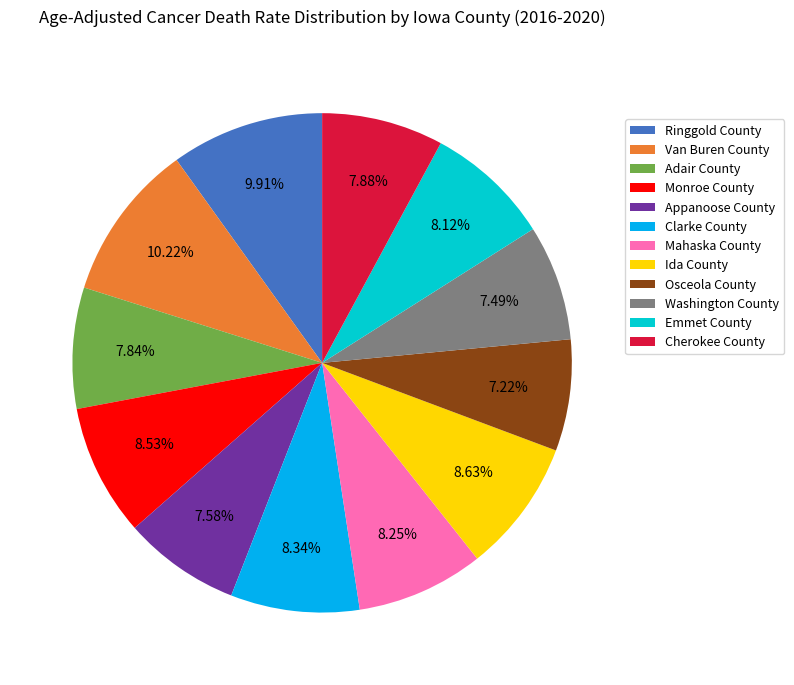

How many slices are in this pie chart?

12